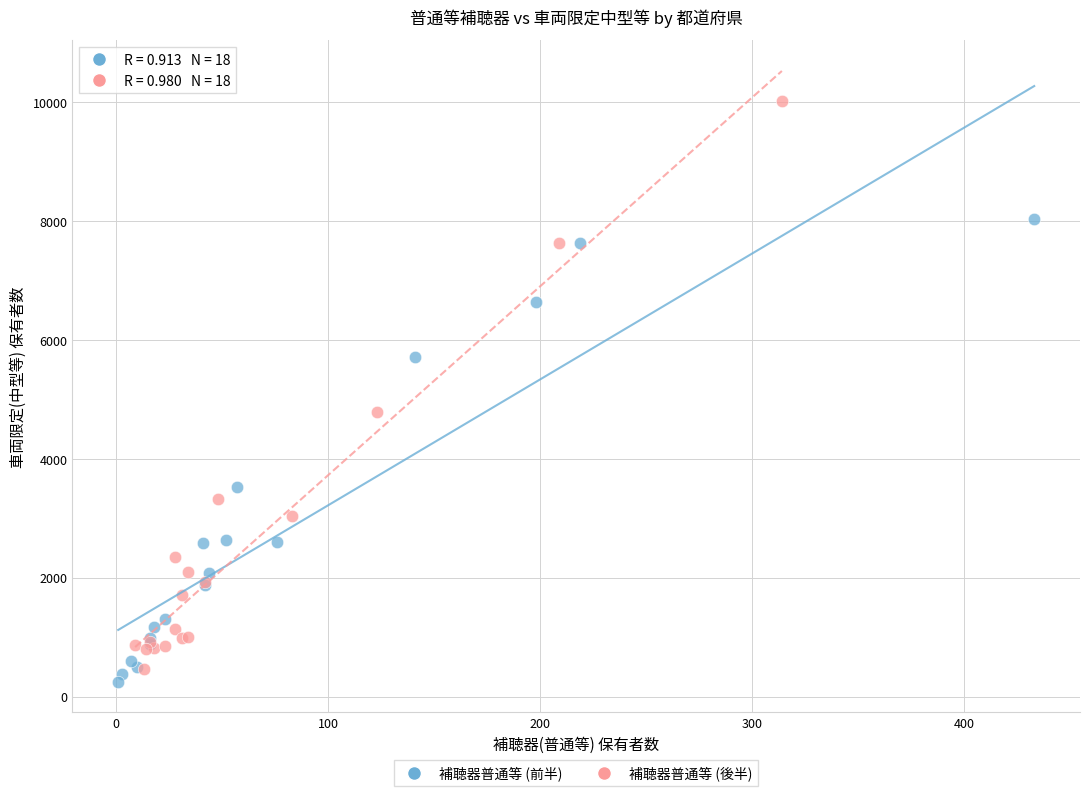

Which series has the largest Y range (max minus min)?

補聴器普通等 (後半)